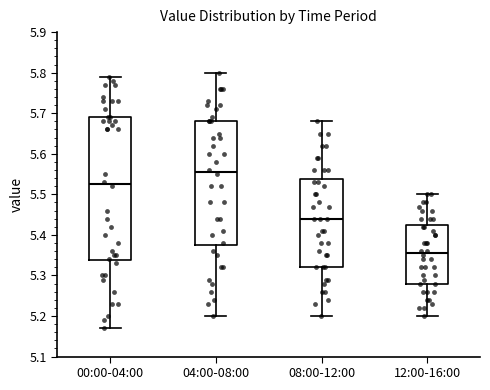

Reading left to right, transcribe this box plot: for each box, give where its median line is, the range the box spans, and where its two whiskers end, as read against the y-axis. The values are not printed on the chart, so give them approximately, as read against the axis.

00:00-04:00: median 5.53, box 5.34 to 5.69, whiskers 5.17 to 5.79
04:00-08:00: median 5.56, box 5.38 to 5.68, whiskers 5.20 to 5.80
08:00-12:00: median 5.44, box 5.32 to 5.54, whiskers 5.20 to 5.68
12:00-16:00: median 5.36, box 5.28 to 5.43, whiskers 5.20 to 5.50